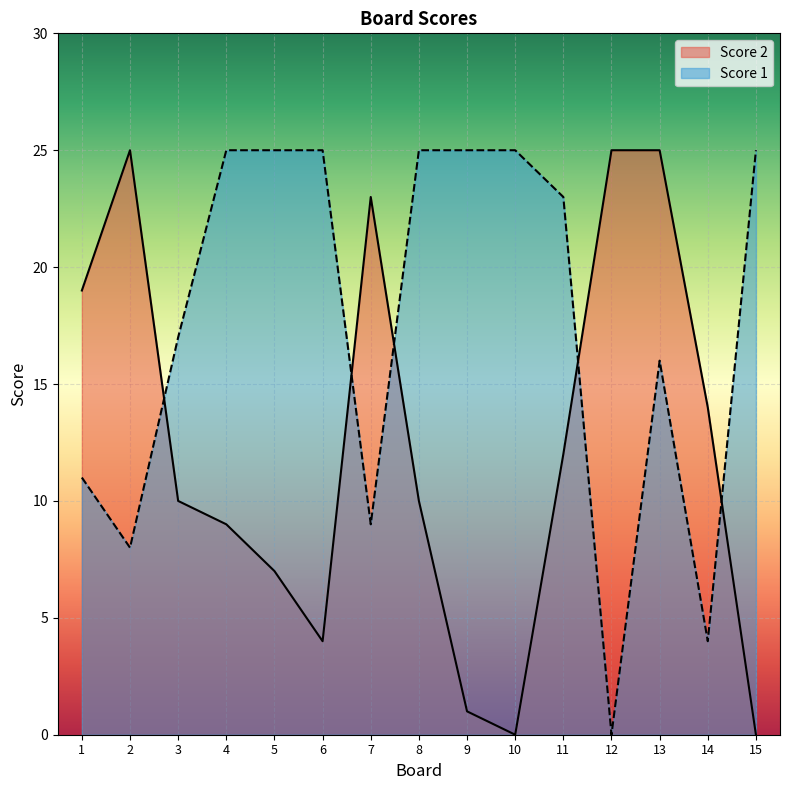

What is the sum of the Score 2 values at 5 and 3?

17